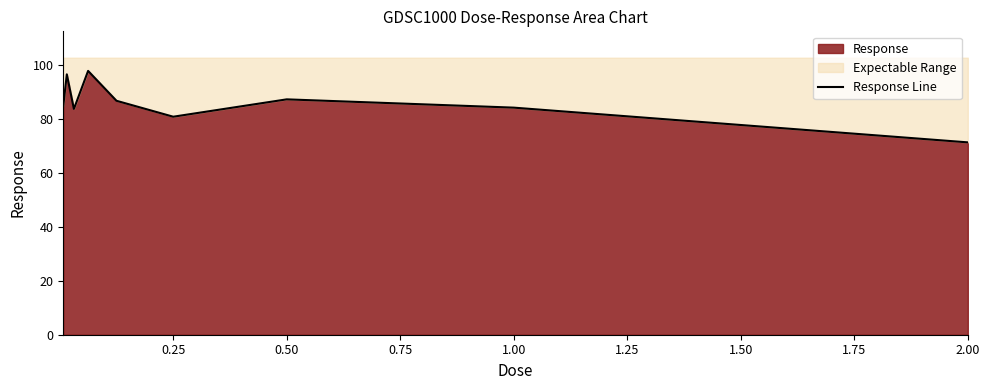

What is the difference between the second highest and minimum values?

25.2